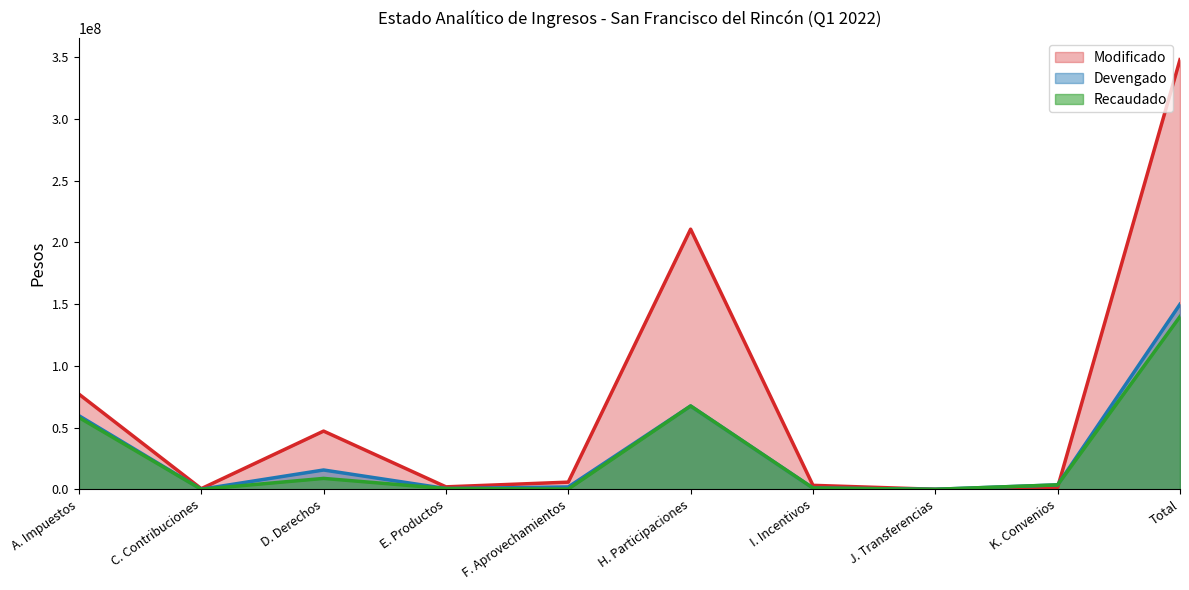

What are all the series names shown in the legend?

Modificado, Devengado, Recaudado